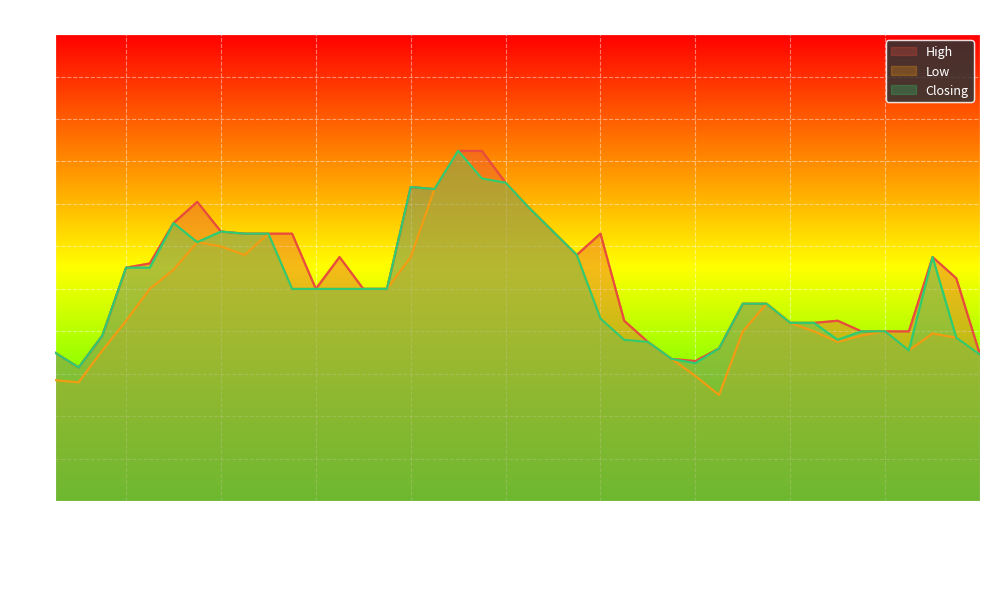

What are all the series names shown in the legend?

High, Low, Closing